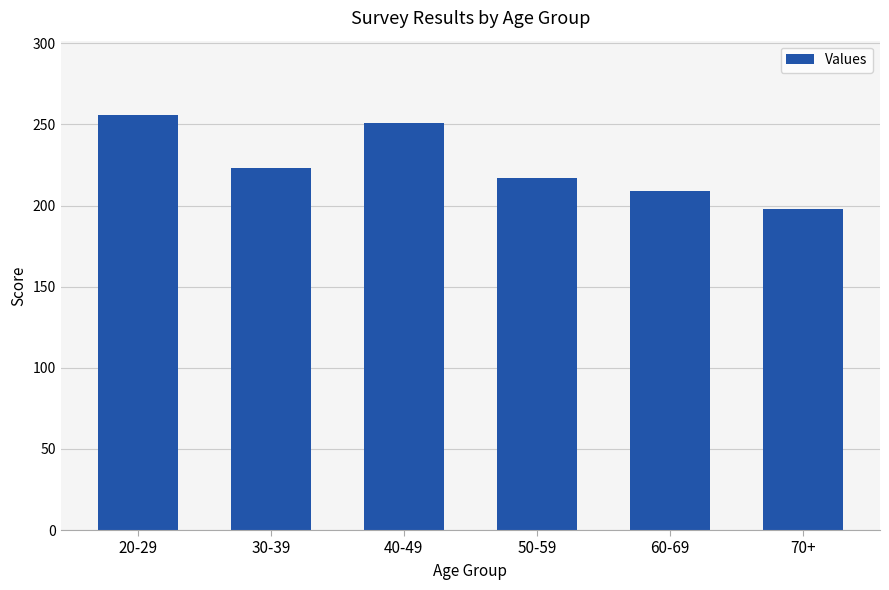

Which has a higher value, 70+ or 30-39?

30-39